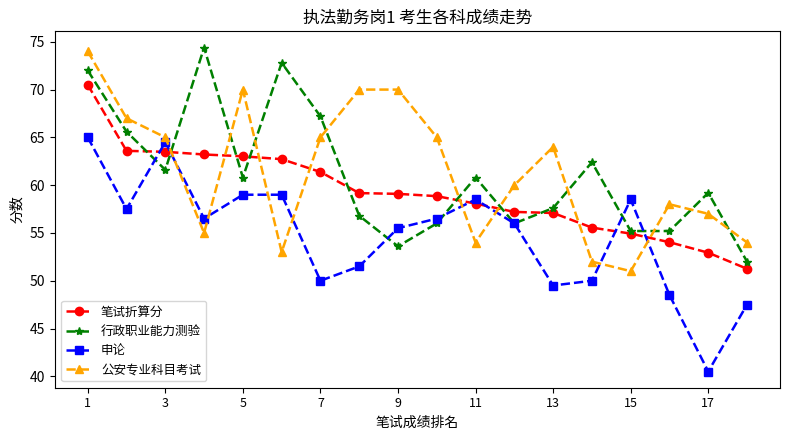

What are all the series names shown in the legend?

笔试折算分, 行政职业能力测验, 申论, 公安专业科目考试